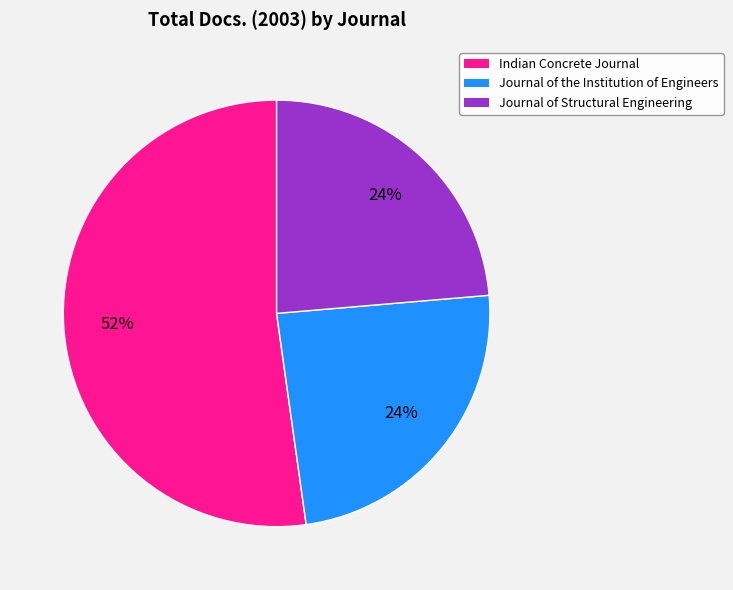

What is the majority slice?

Indian Concrete Journal